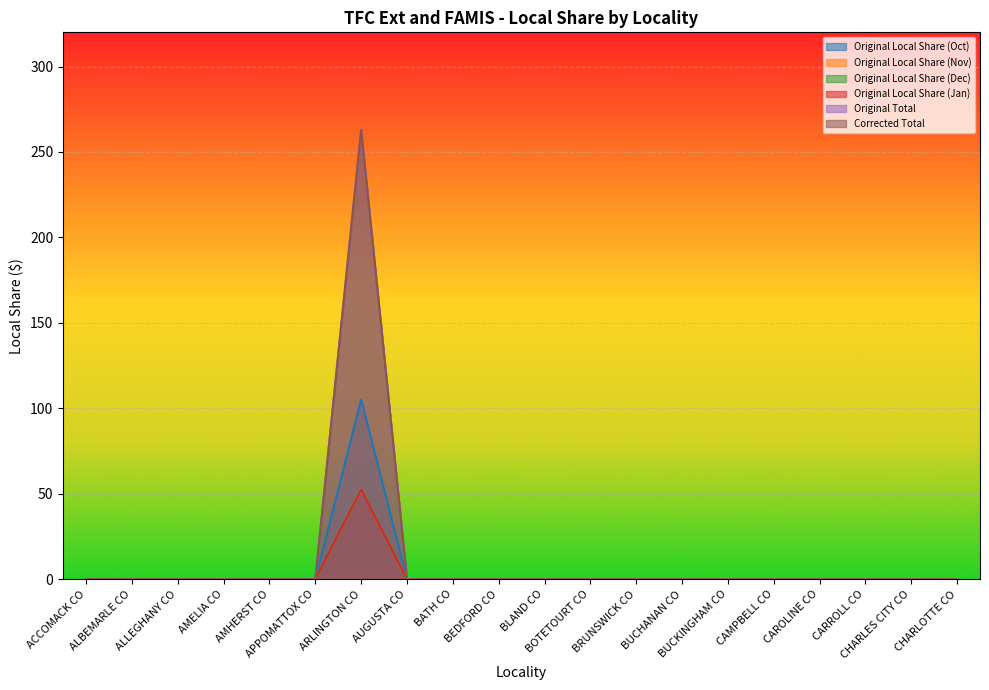

In Original Local Share (Dec), how many points are higher than both neighbors (excluding endpoints)?

1